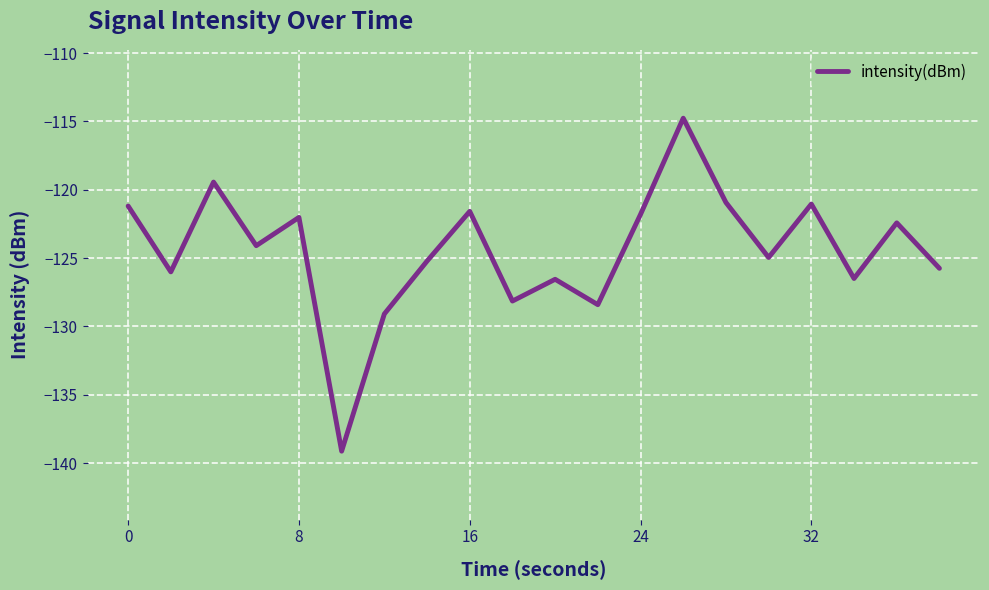

What is the minimum value shown in the chart?

-139.1